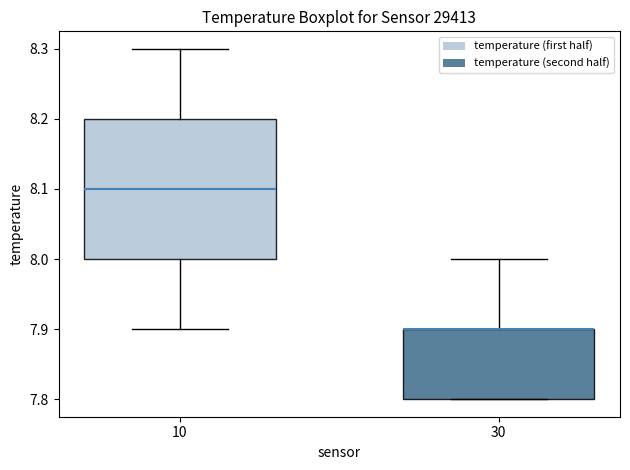

Which box is the tallest, from its lower edge to its upper edge?

10